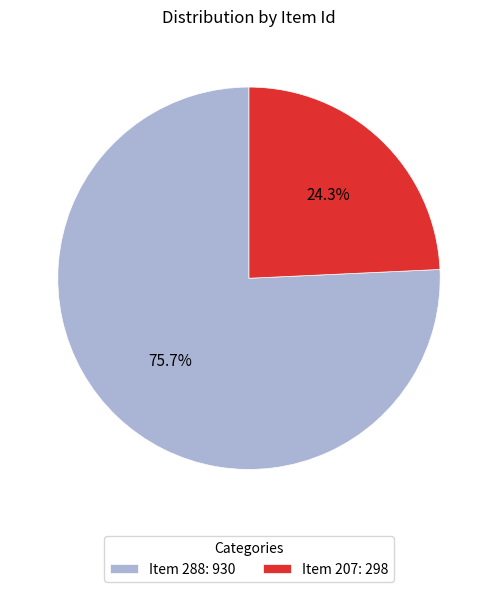

What is the smallest slice in the pie chart?

Item 207: 298